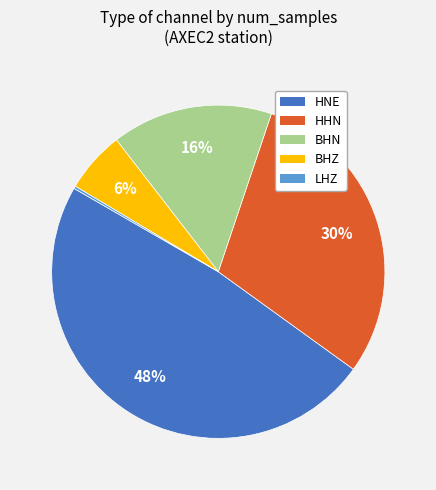

To the nearest percent, what is the average slice percentage?

20%